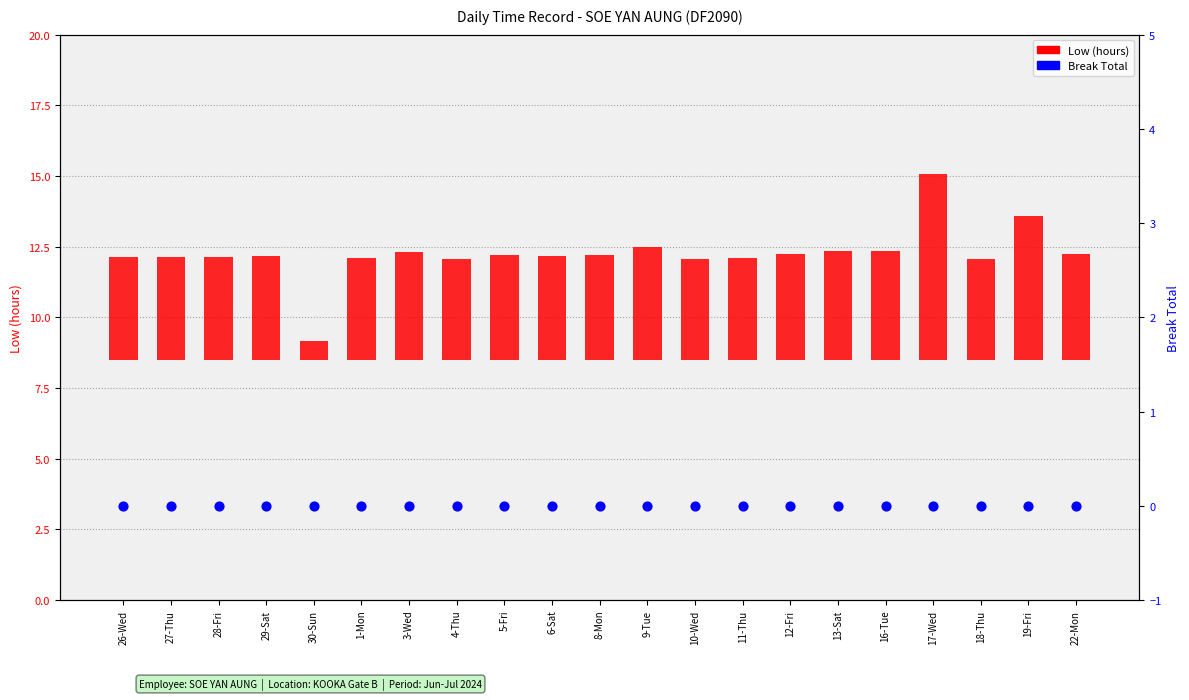

At which category is the sum across all series the highest?

17-Wed